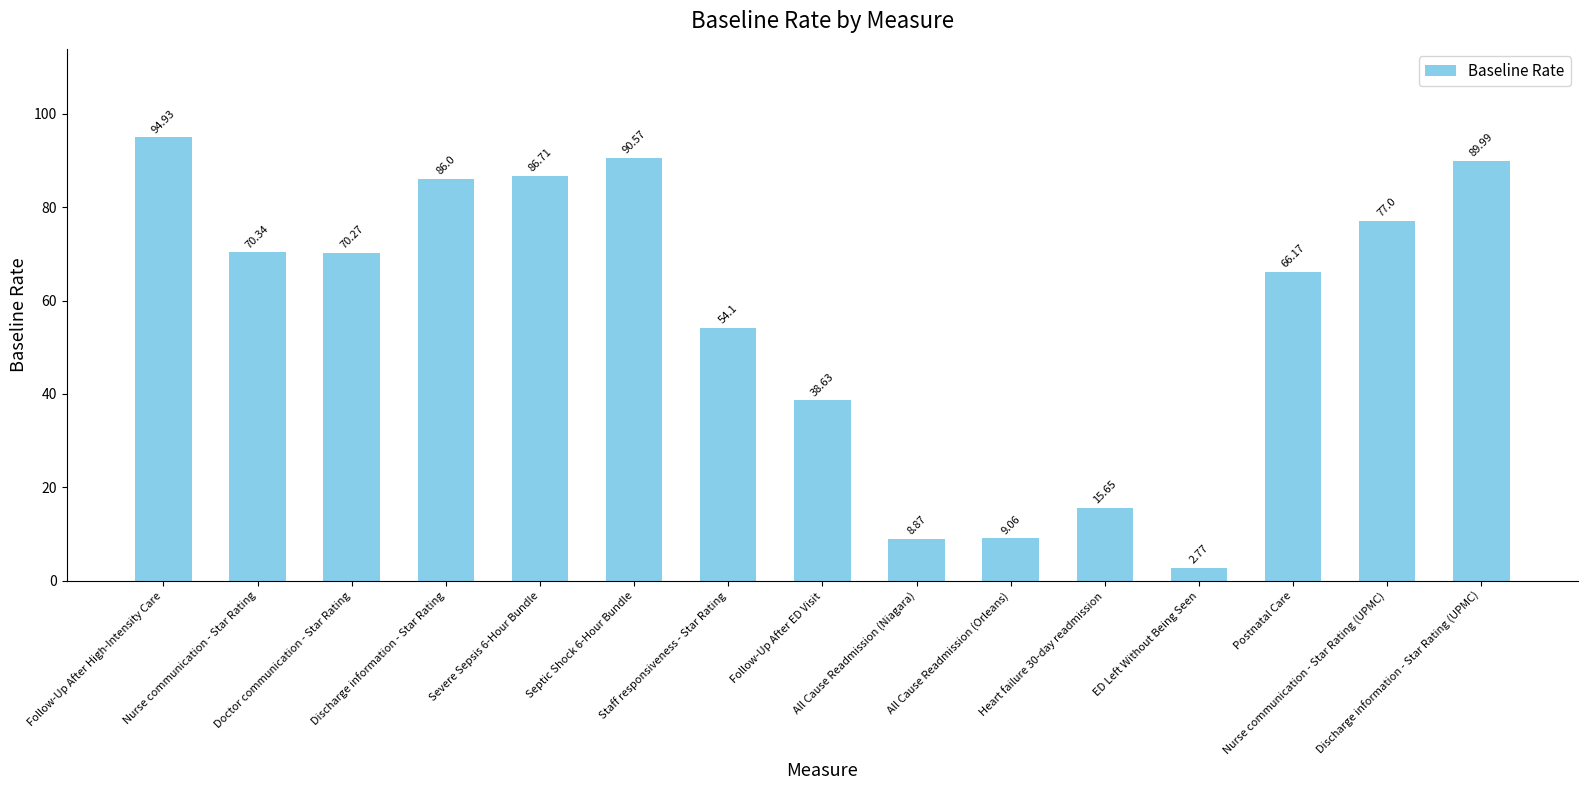

At which label does the data first exceed 70?

Follow-Up After High-Intensity Care